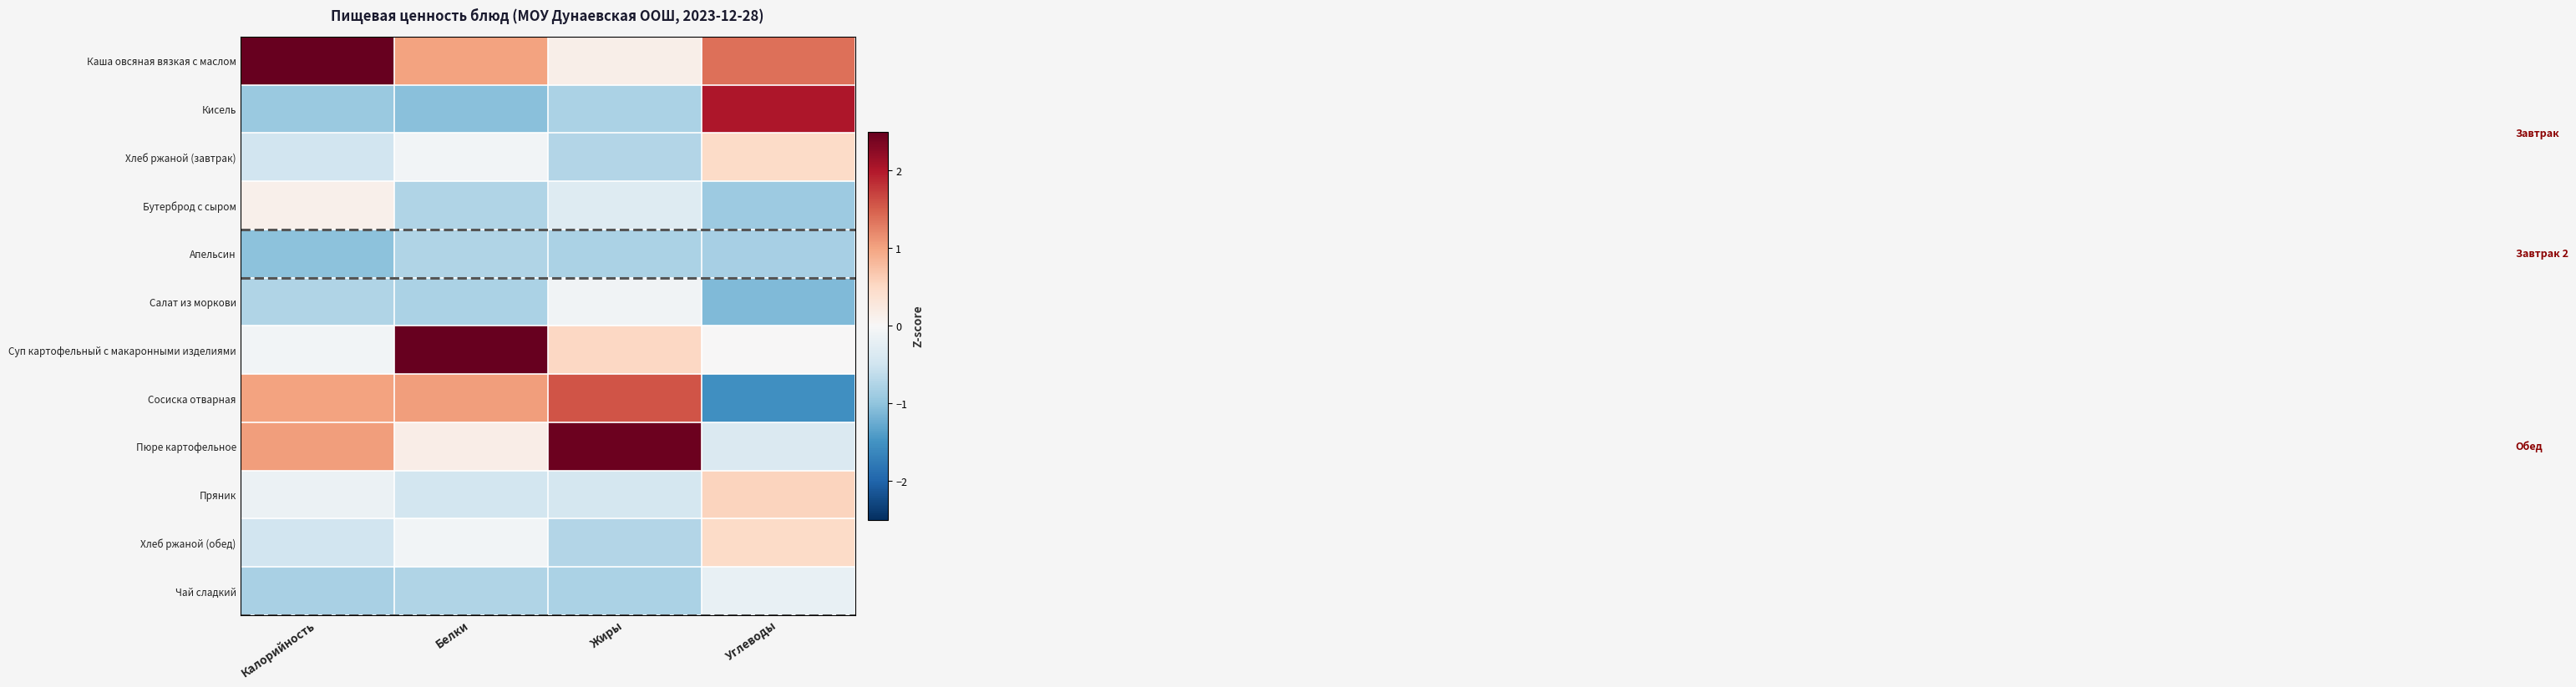

Reading right to left, transcribe all the data shown in this chart.

Каша овсяная вязкая с маслом: Углеводы=1.4	Жиры=0.2	Белки=1.0	Калорийность=2.5
Кисель: Углеводы=2.0	Жиры=-0.8	Белки=-1.0	Калорийность=-0.9
Хлеб ржаной (завтрак): Углеводы=0.5	Жиры=-0.7	Белки=-0.1	Калорийность=-0.5
Бутерброд с сыром: Углеводы=-0.9	Жиры=-0.3	Белки=-0.8	Калорийность=0.1
Апельсин: Углеводы=-0.8	Жиры=-0.8	Белки=-0.8	Калорийность=-1.0
Салат из моркови: Углеводы=-1.1	Жиры=-0.1	Белки=-0.8	Калорийность=-0.8
Суп картофельный с макаронными изделиями: Углеводы=0.0	Жиры=0.5	Белки=2.5	Калорийность=-0.1
Сосиска отварная: Углеводы=-1.5	Жиры=1.6	Белки=1.0	Калорийность=1.0
Пюре картофельное: Углеводы=-0.4	Жиры=2.5	Белки=0.2	Калорийность=1.0
Пряник: Углеводы=0.6	Жиры=-0.4	Белки=-0.5	Калорийность=-0.1
Хлеб ржаной (обед): Углеводы=0.5	Жиры=-0.7	Белки=-0.1	Калорийность=-0.5
Чай сладкий: Углеводы=-0.2	Жиры=-0.8	Белки=-0.8	Калорийность=-0.8